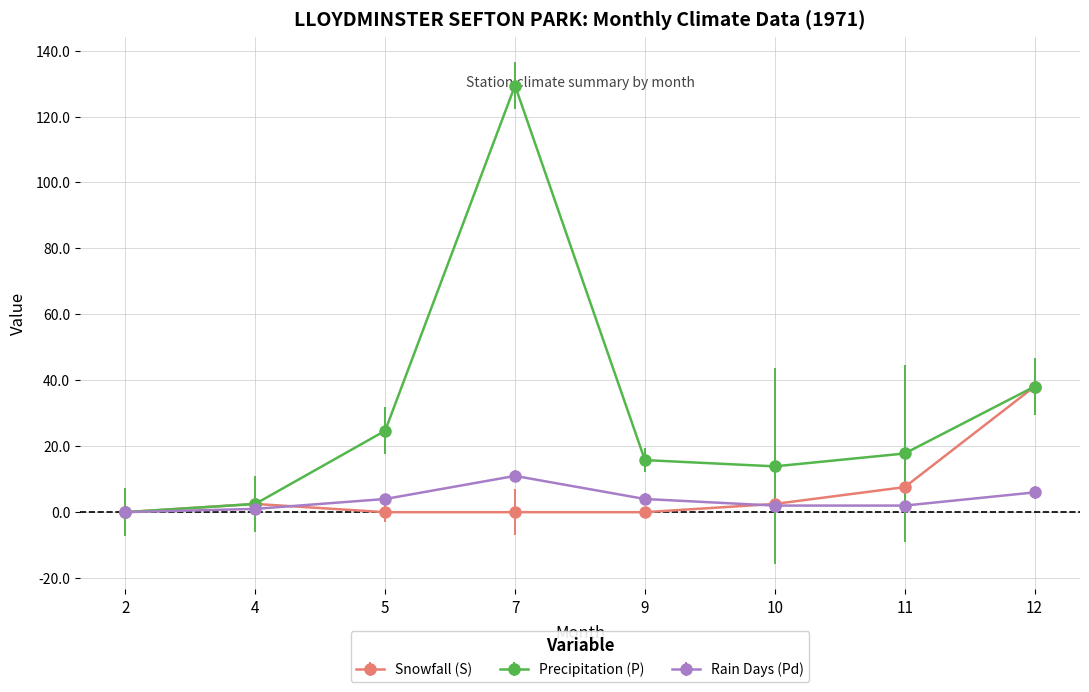

Which series has the largest total across all categories?

Precipitation (P)